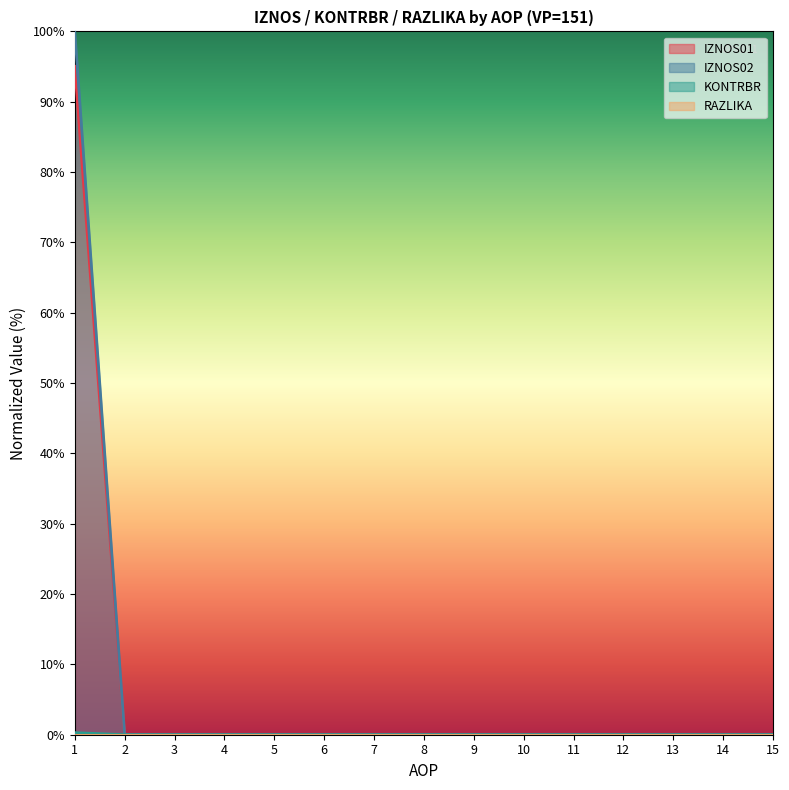

True or false: KONTRBR and RAZLIKA intersect in this chart.

False